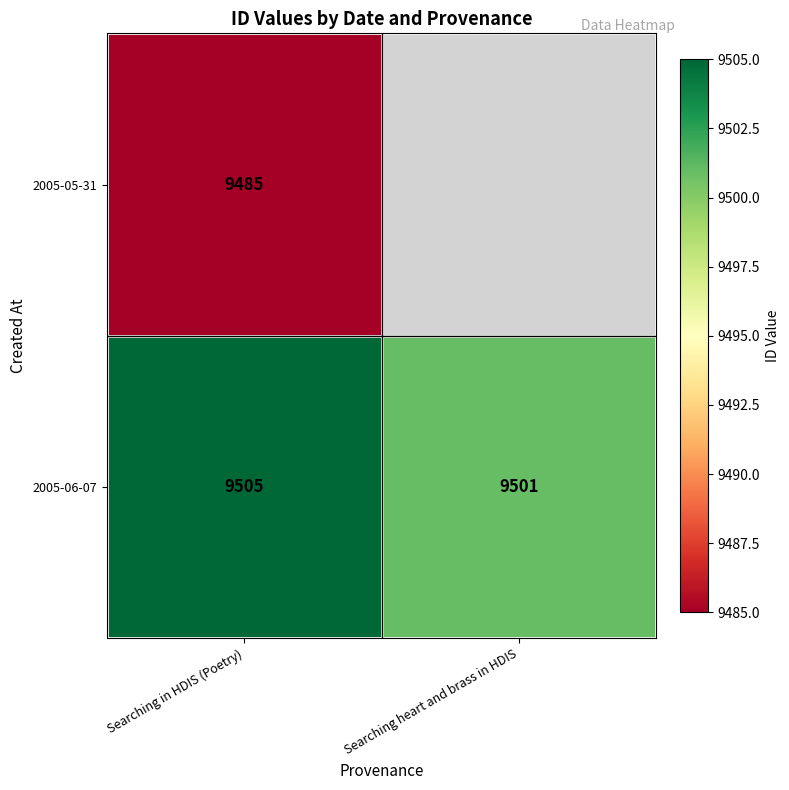

What is the spread (max minus min) of values at Searching in HDIS (Poetry)?

20